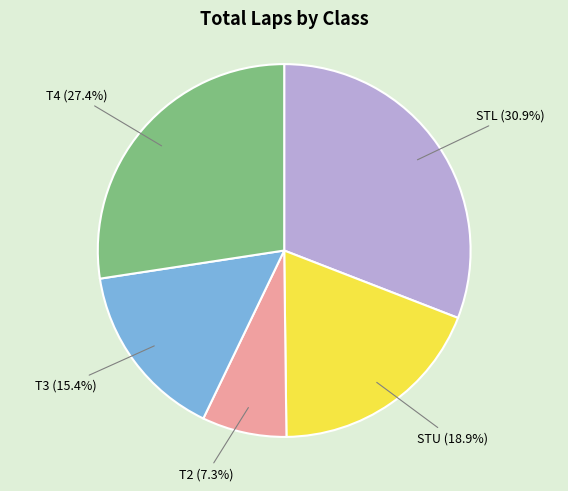

Is there any slice that represents more than half of the pie?

No